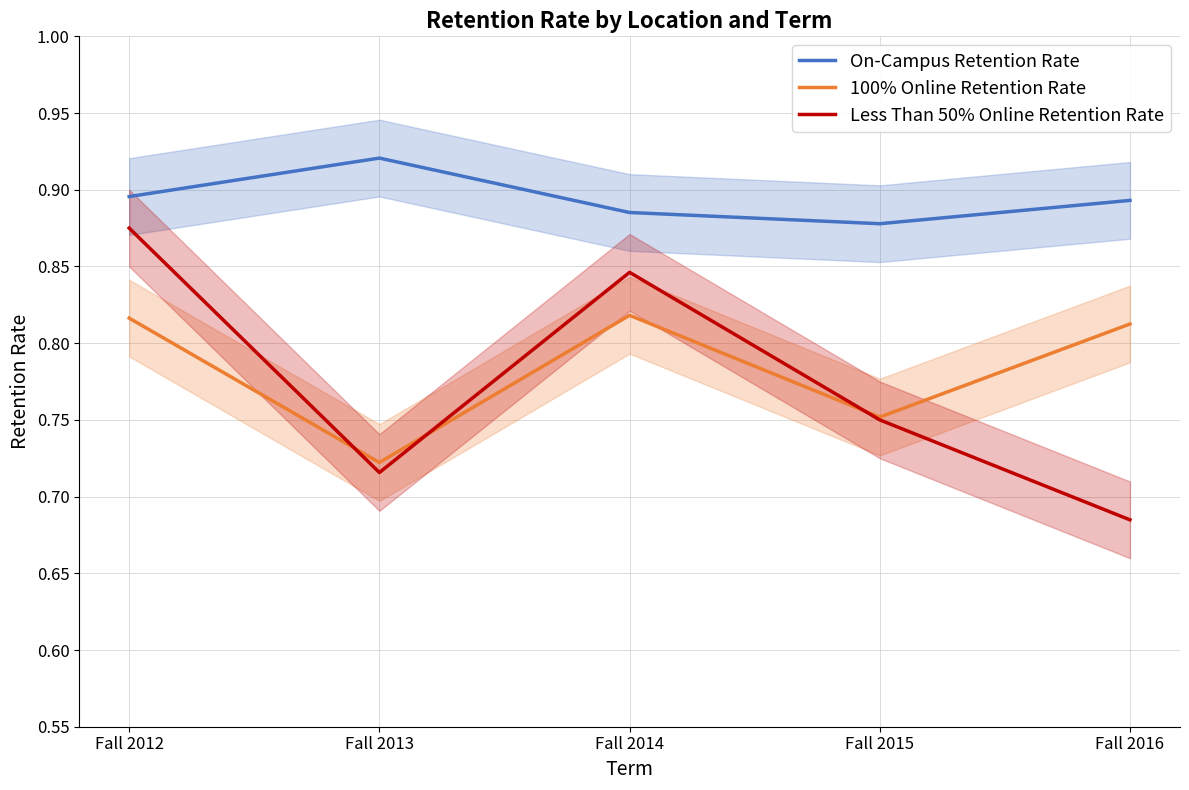

What is the value of the Less Than 50% Online Retention Rate point at the 2nd from the left?

0.7